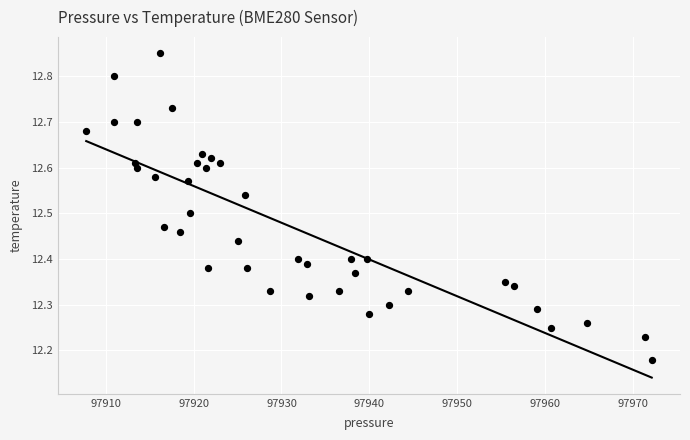

What is the range of Y values (max minus min)?

0.7